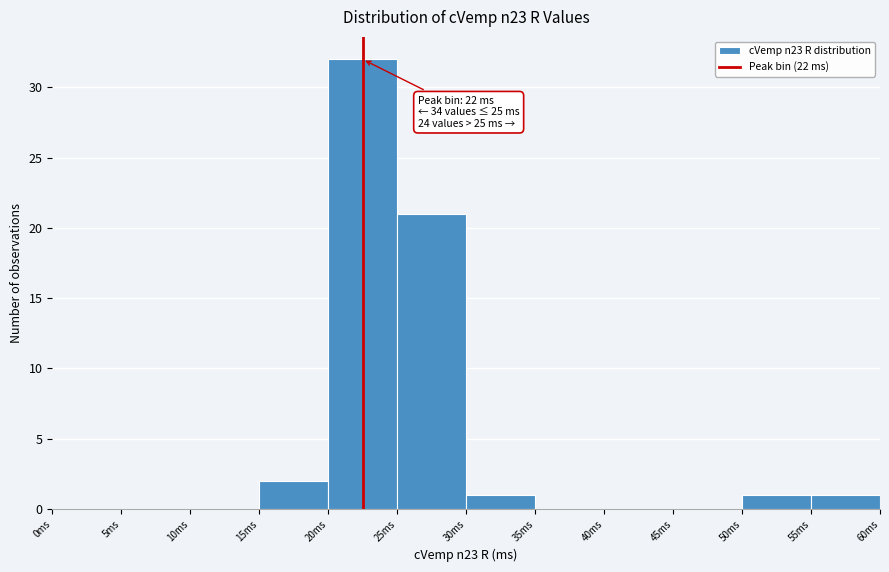

Over which range of the x-axis is the bar tallest?

20 to 25